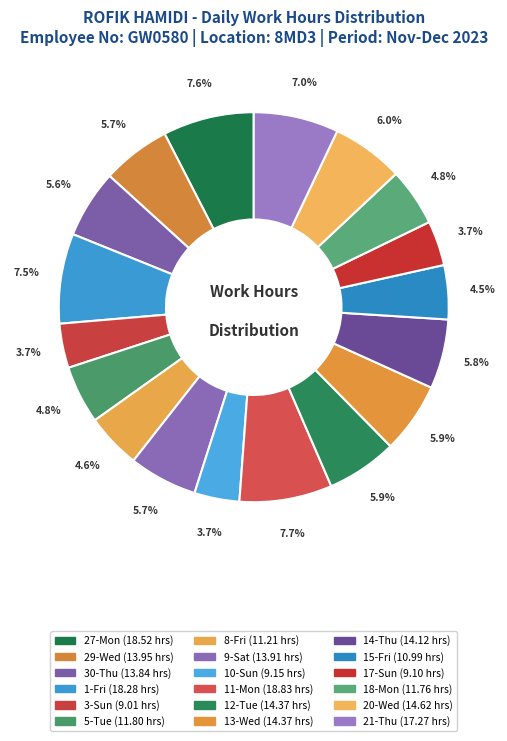

True or false: 30-Thu accounts for 12% of the total.

False